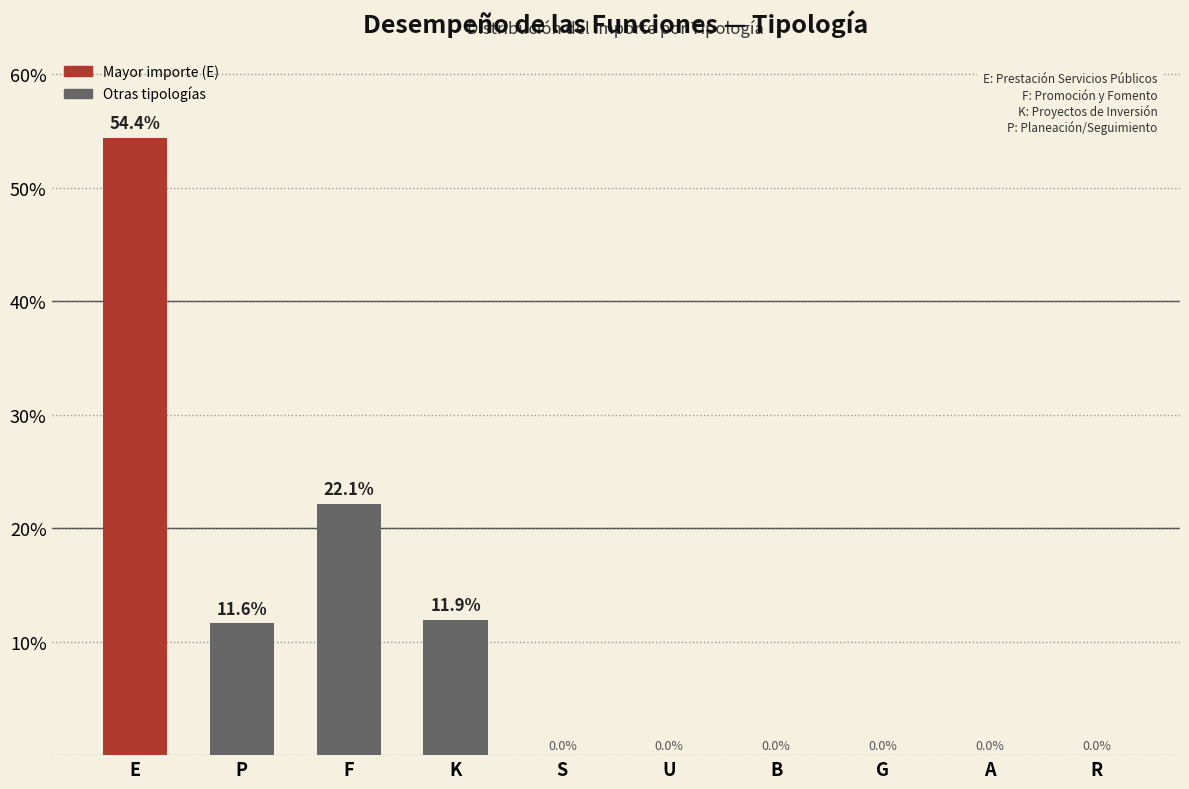

Is it true that the value at E is 12.9?

False